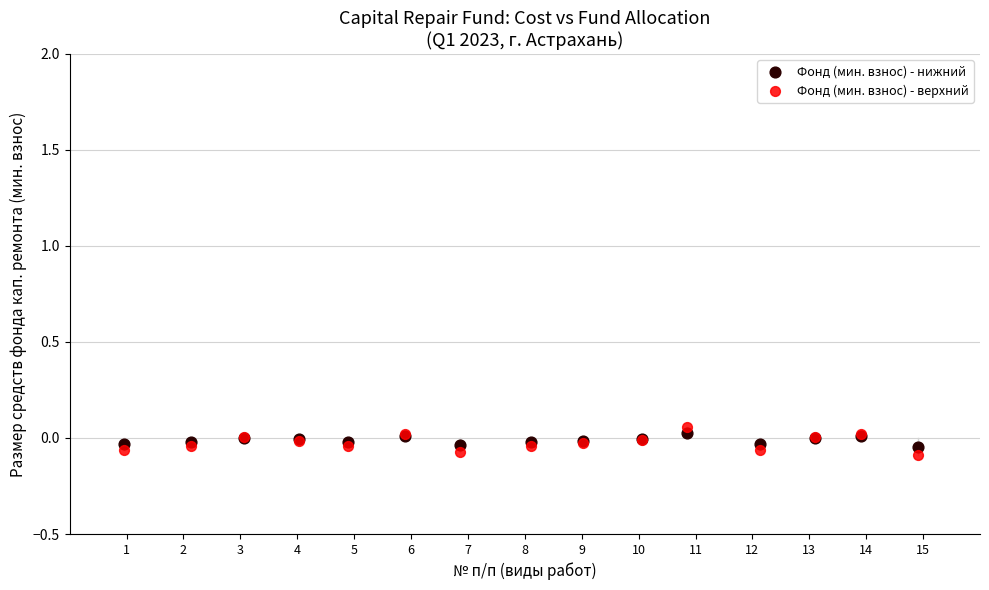

Which series reaches the maximum Y coordinate?

Фонд (мин. взнос) - верхний